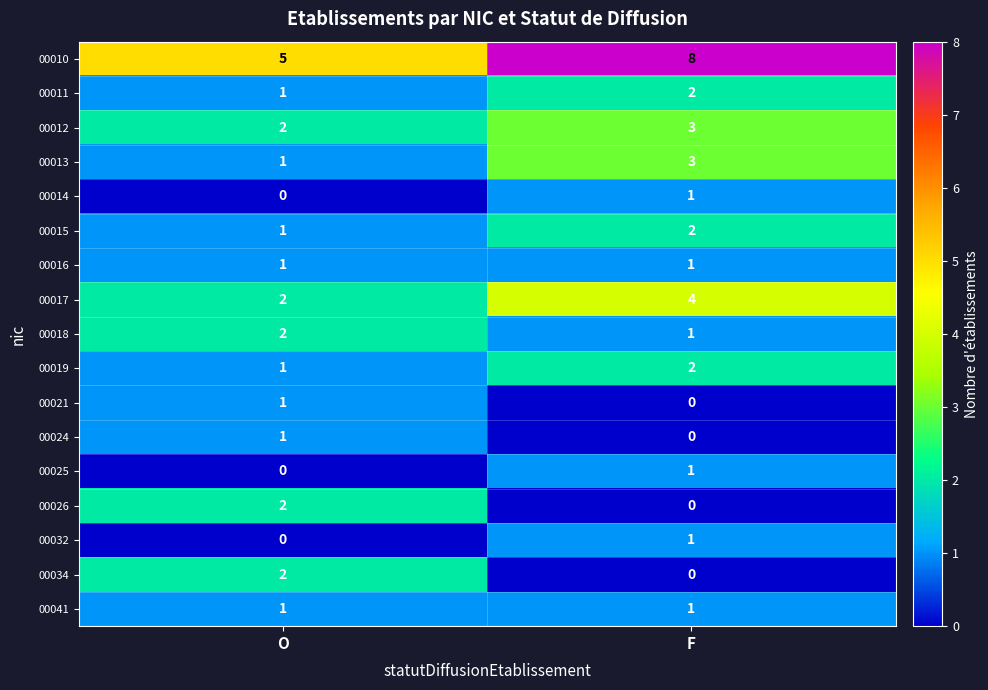

What is the total value across all series at F?

30